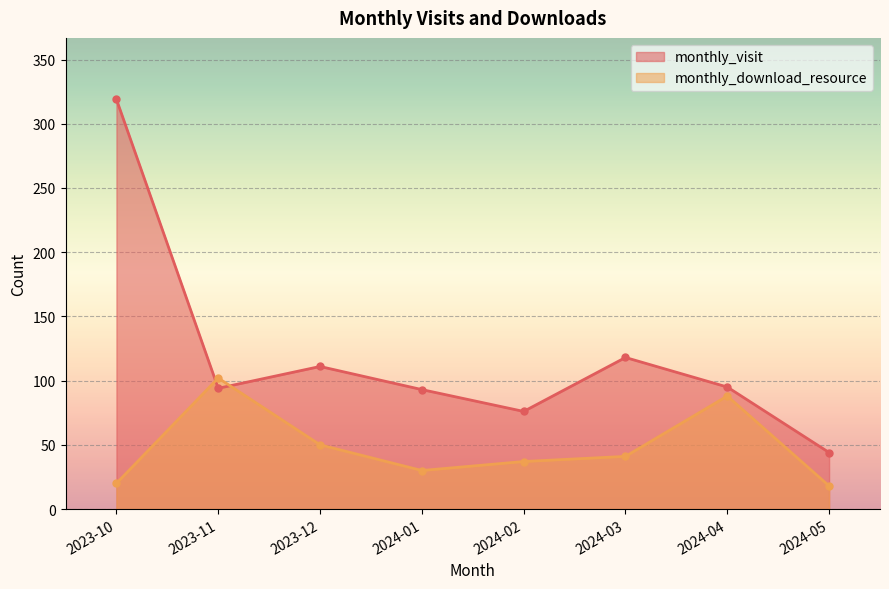

At which label is monthly_download_resource closest to 60?

2023-12